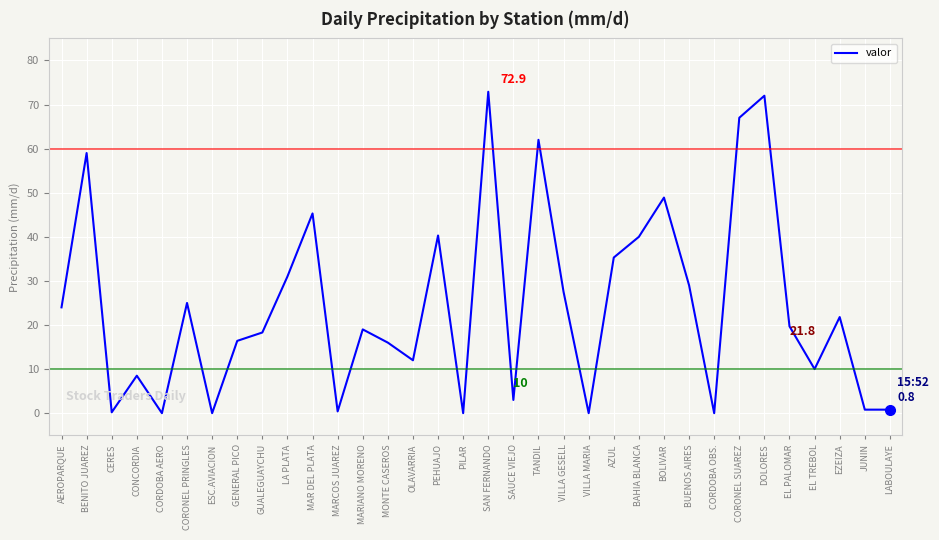

Which has a higher value, MARIANO MORENO or EL TREBOL?

MARIANO MORENO